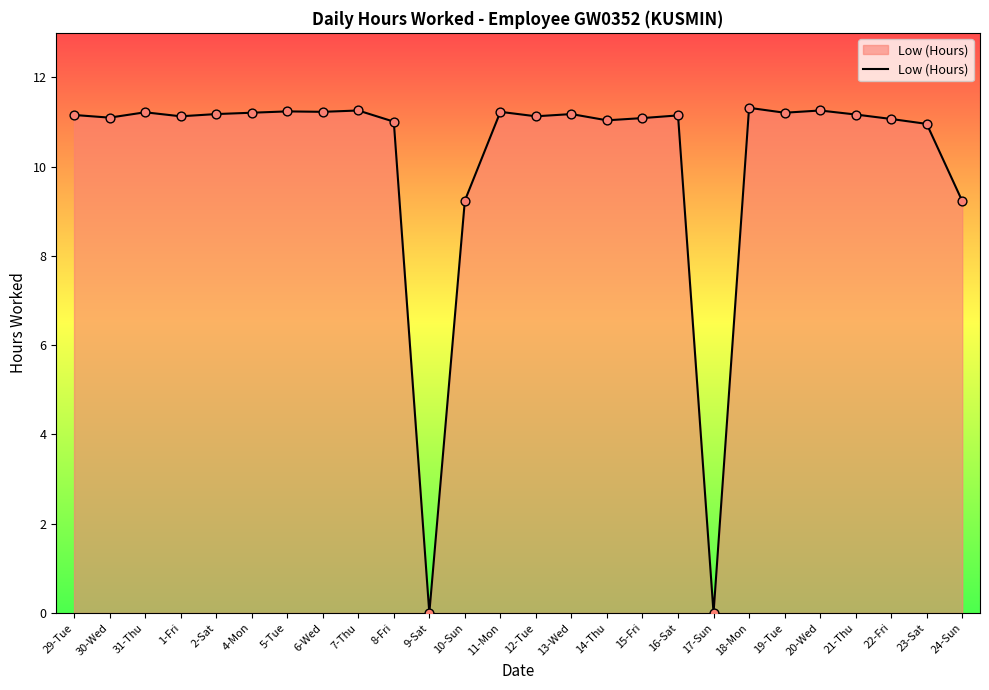

Between 20-Wed and 8-Fri, which is larger?

20-Wed